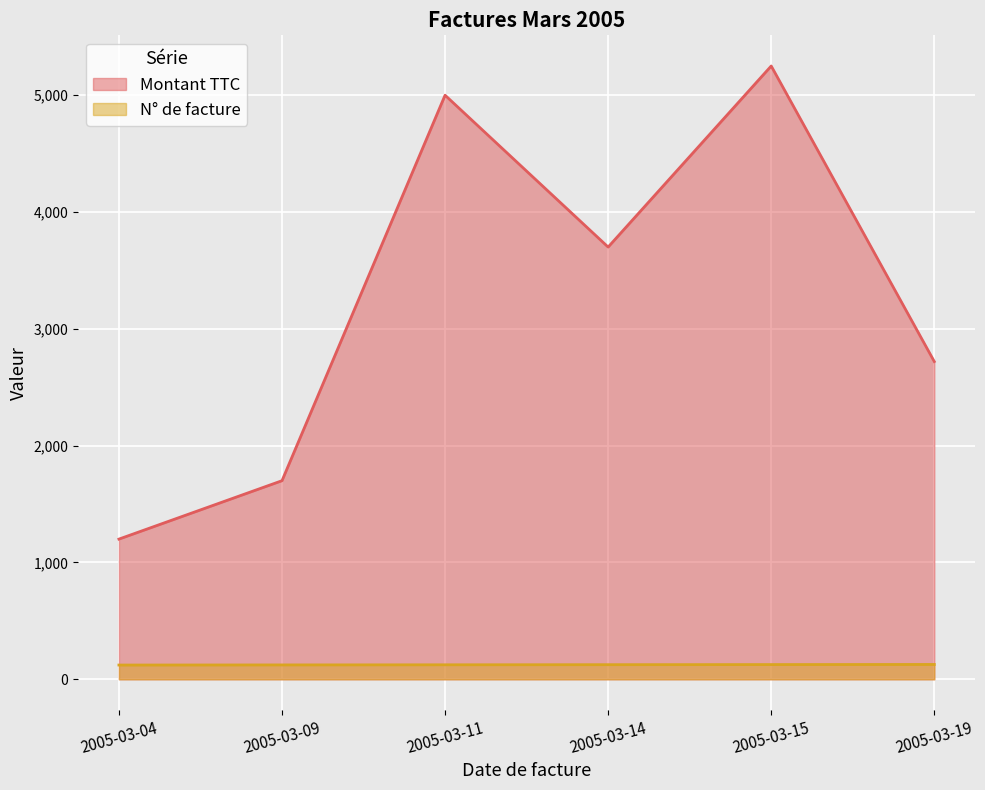

How many lines are shown in the chart?

2